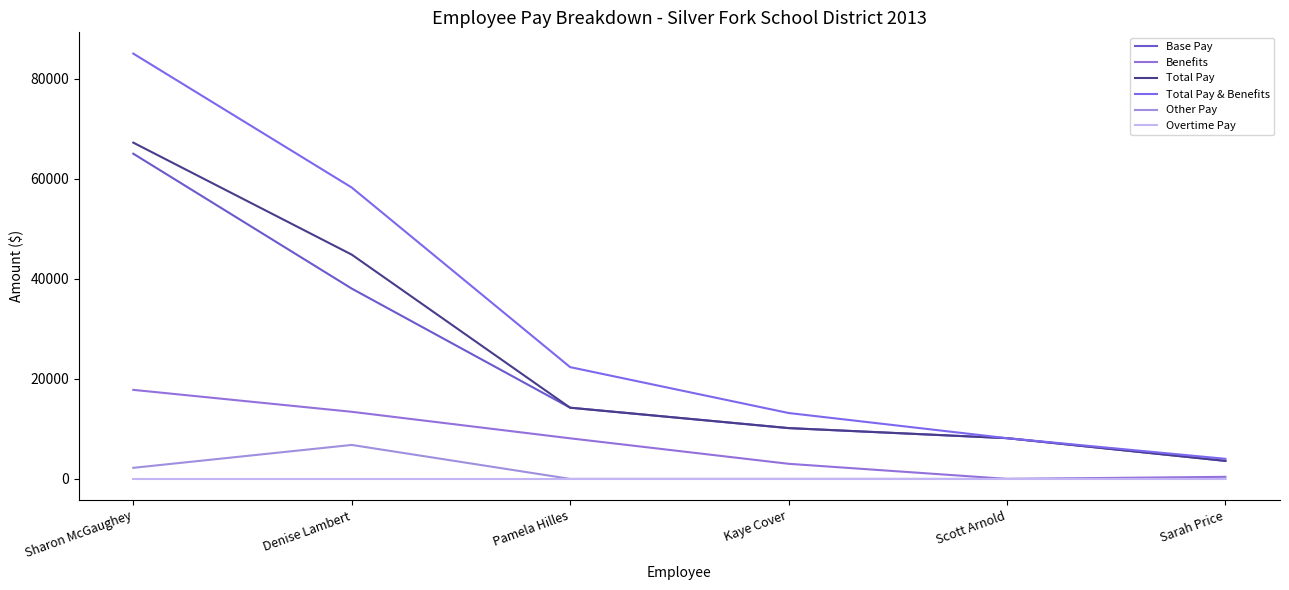

What is the sum of all Total Pay & Benefits values?

190950.3